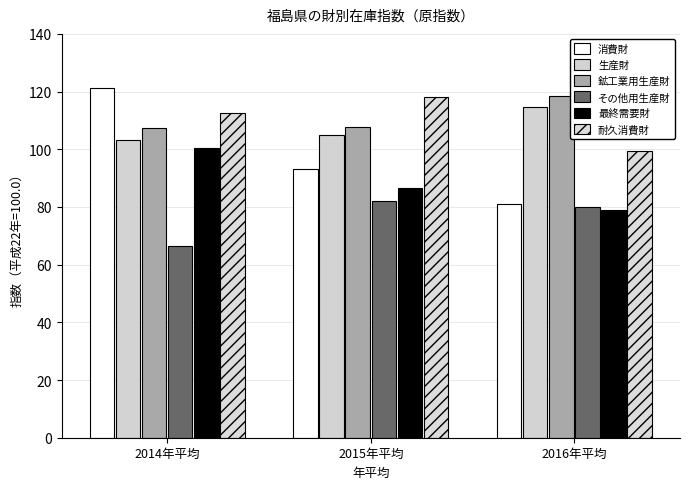

Which series has the largest total across all categories?

鉱工業用生産財